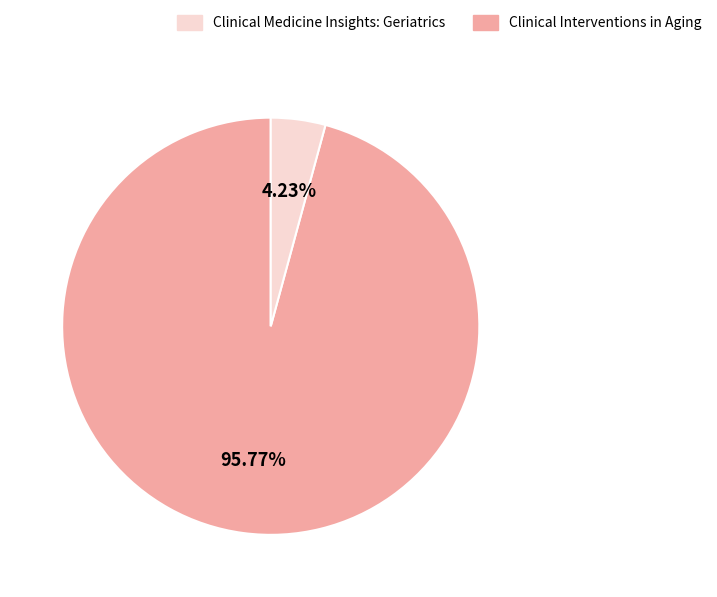

What is the largest slice in the pie chart?

Clinical Interventions in Aging